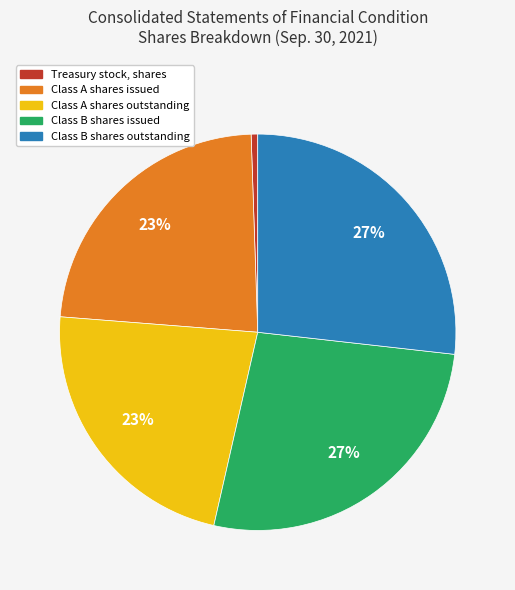

True or false: Class A shares issued accounts for 34% of the total.

False